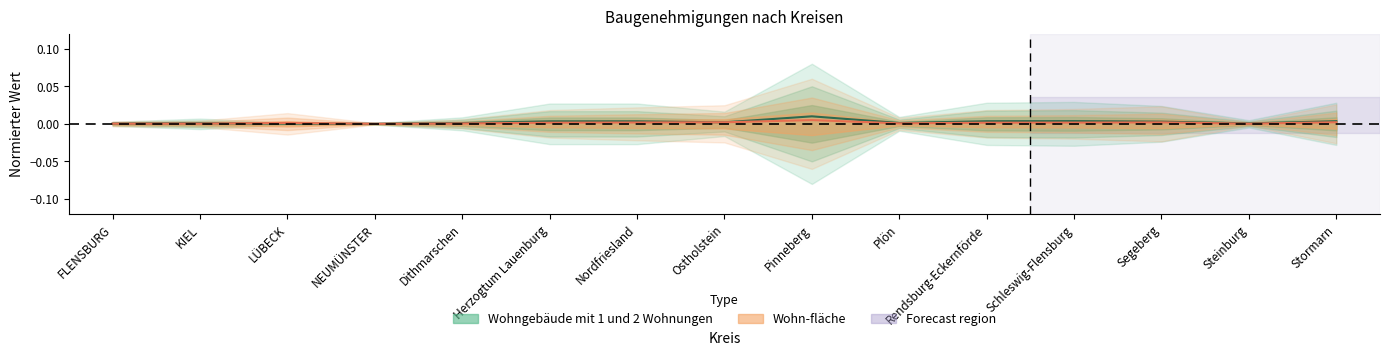

Does the chart have visible grid lines?

No